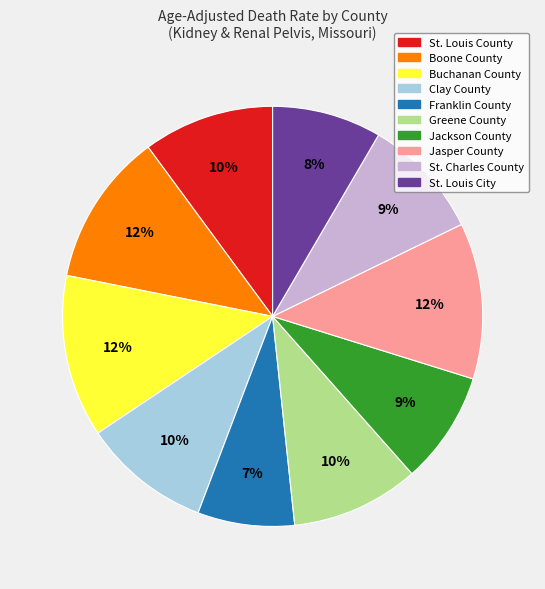

How many slices are in this pie chart?

10